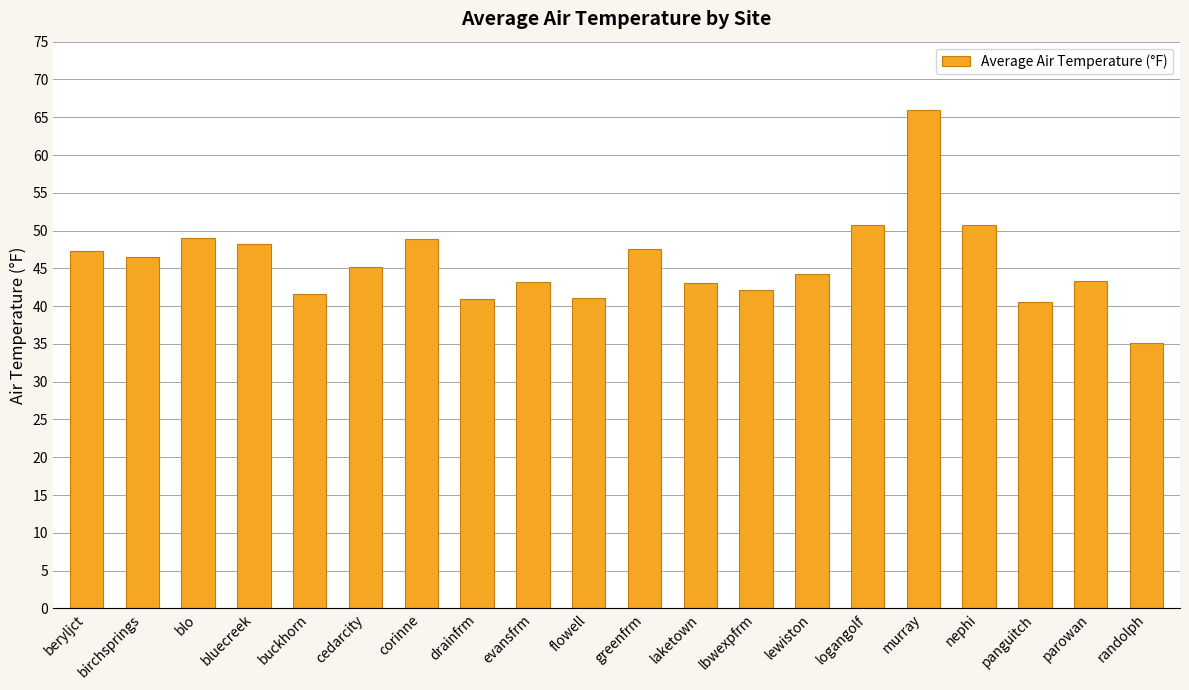

Read the value at corinne.

48.9